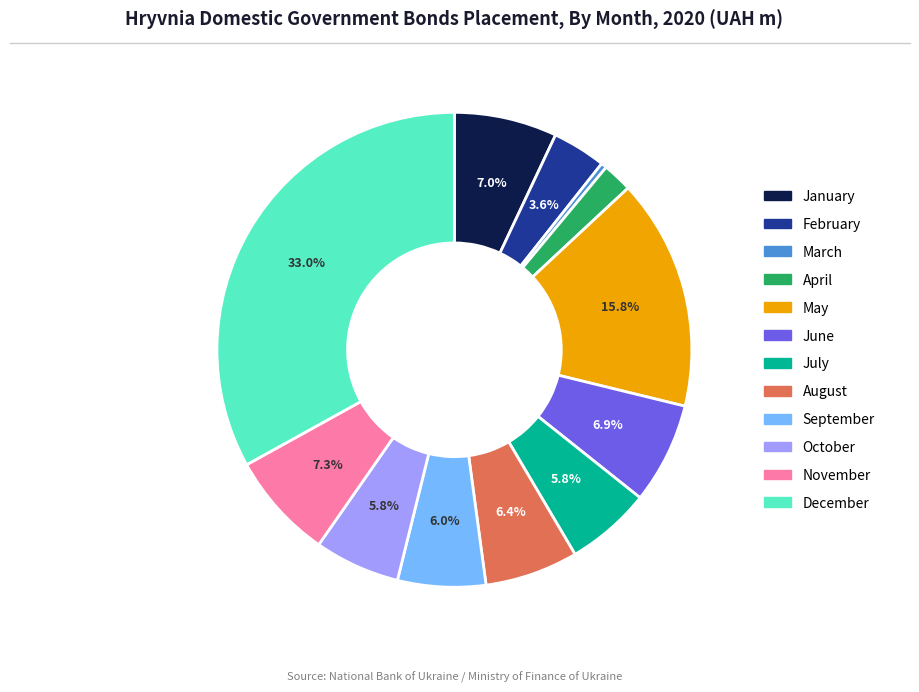

The September slice represents 1% of the pie. True or false?

False